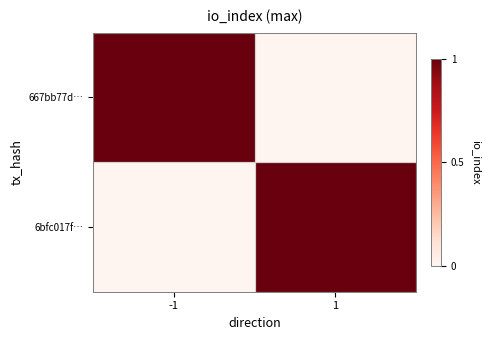

Reading left to right, extract all data points from this chart.

667bb77d…: -1=1	1=0
6bfc017f…: -1=0	1=1